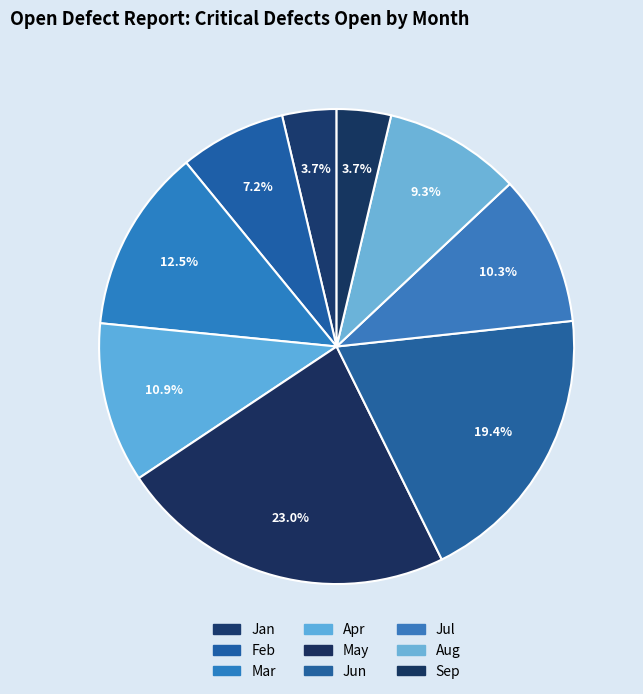

To the nearest percent, what percentage of the pie is May?

23%